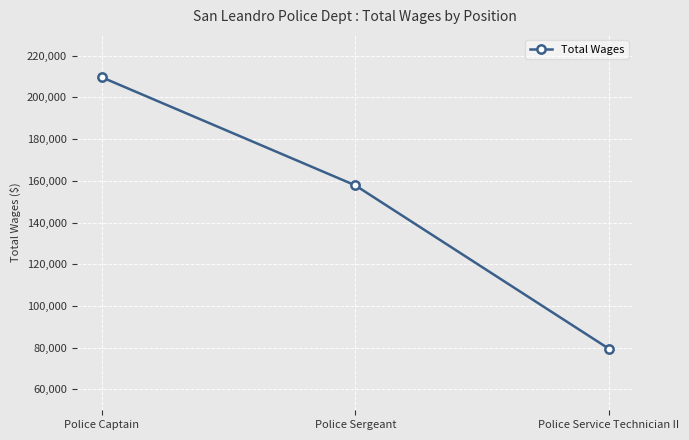

At which category does the chart reach its peak across all series?

Police Captain